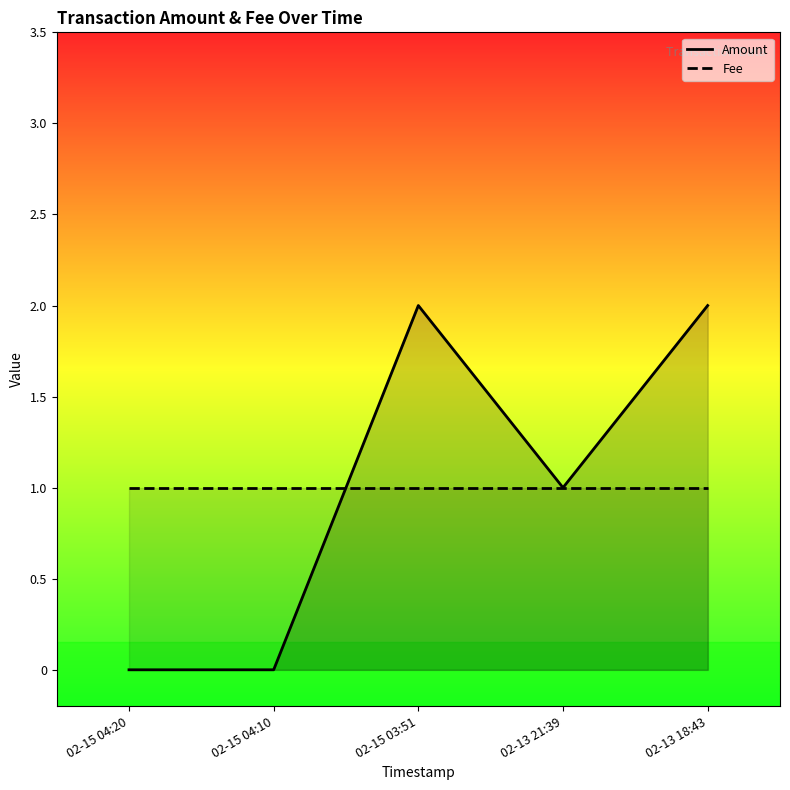

List the labels in order of value, smallest first.

02-15 04:20, 02-15 04:10, 02-13 21:39, 02-15 03:51, 02-13 18:43